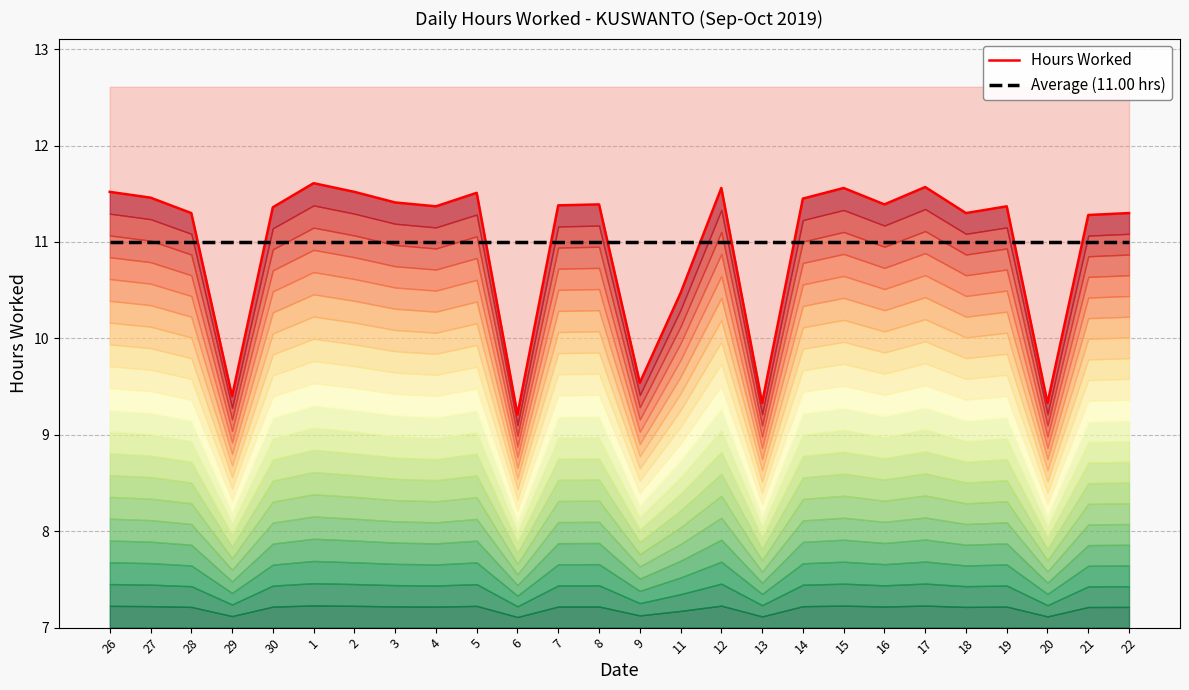

What is the highest value of the Average (11.00 hrs) series?

11.0